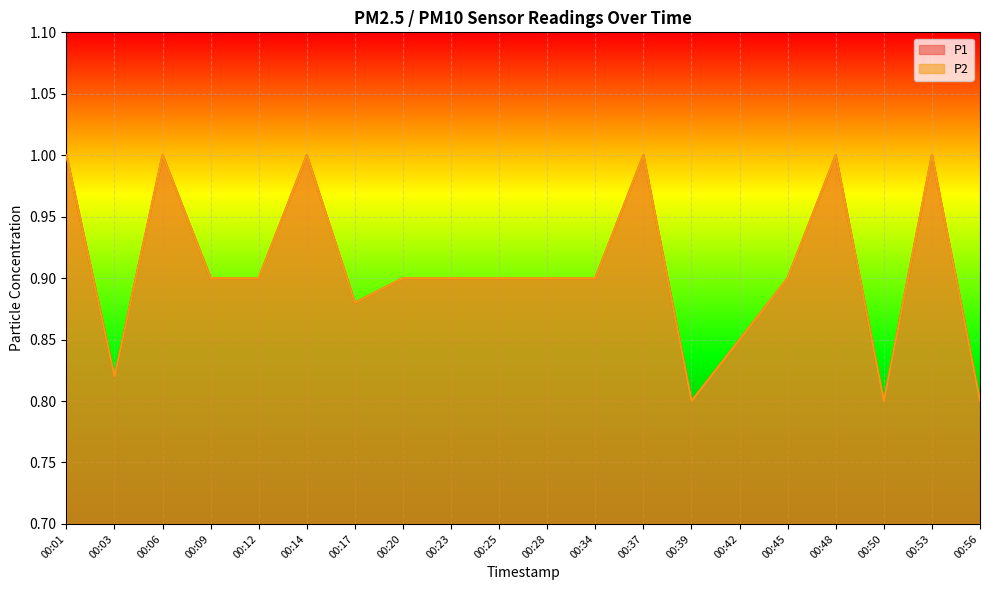

True or false: P2 and P1 intersect in this chart.

False